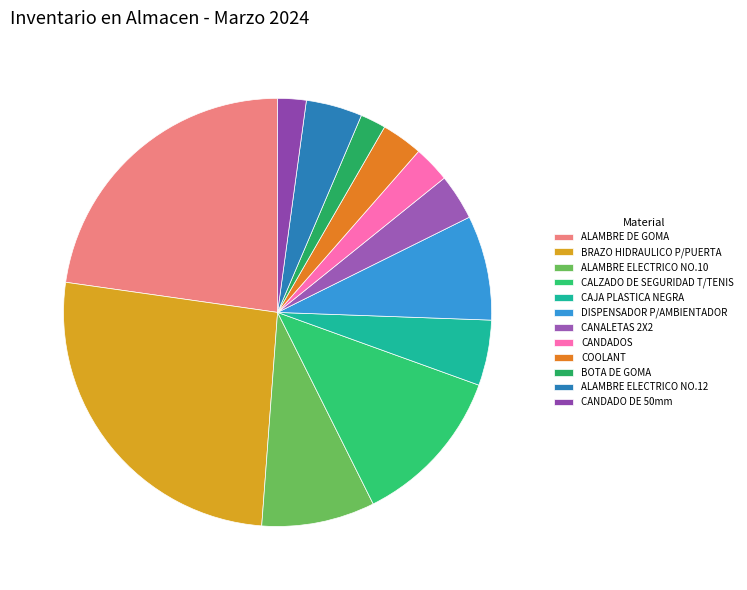

Combined, do DISPENSADOR P/AMBIENTADOR and CANALETAS 2X2 account for over 50%?

No